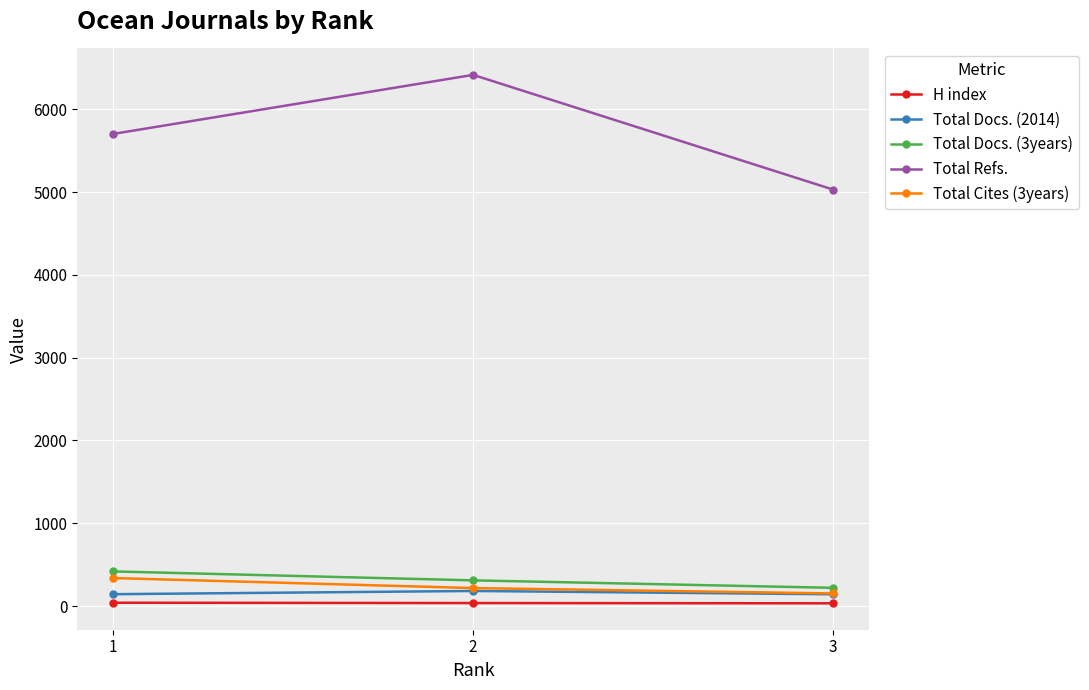

Which series has the widest spread of values?

Total Refs.